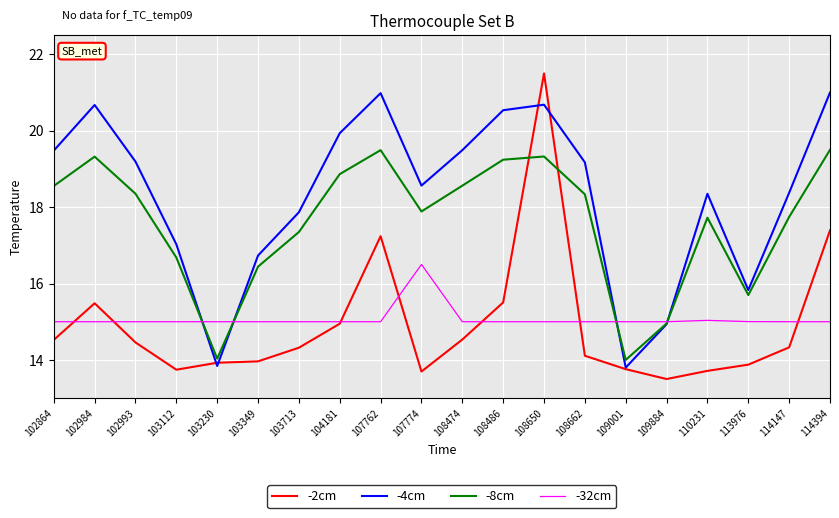

Which series has the largest total across all categories?

-4cm